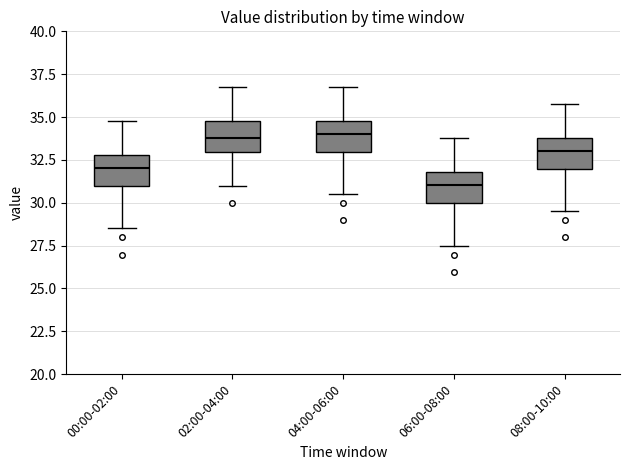

Which box's median line is the lowest?

06:00-08:00